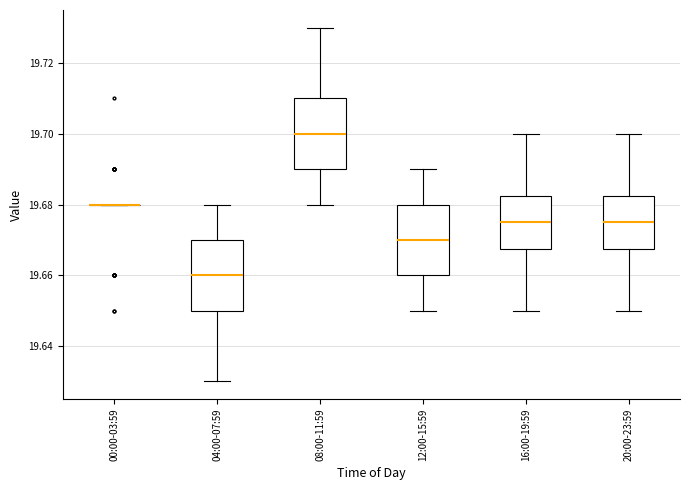

Reading left to right, transcribe this box plot: for each box, give where its median line is, the range the box spans, and where its two whiskers end, as read against the y-axis. The values are not printed on the chart, so give them approximately, as read against the axis.

00:00-03:59: box collapsed to a line at 19.680, whiskers 19.680 to 19.680
04:00-07:59: median 19.660, box 19.650 to 19.670, whiskers 19.630 to 19.680
08:00-11:59: median 19.700, box 19.690 to 19.710, whiskers 19.680 to 19.730
12:00-15:59: median 19.670, box 19.660 to 19.680, whiskers 19.650 to 19.690
16:00-19:59: median 19.676, box 19.668 to 19.682, whiskers 19.650 to 19.700
20:00-23:59: median 19.676, box 19.668 to 19.682, whiskers 19.650 to 19.700